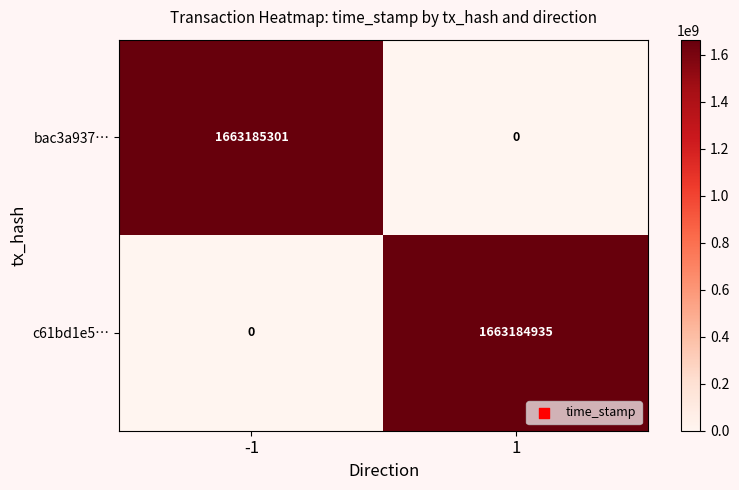

How many series are shown in this chart?

2